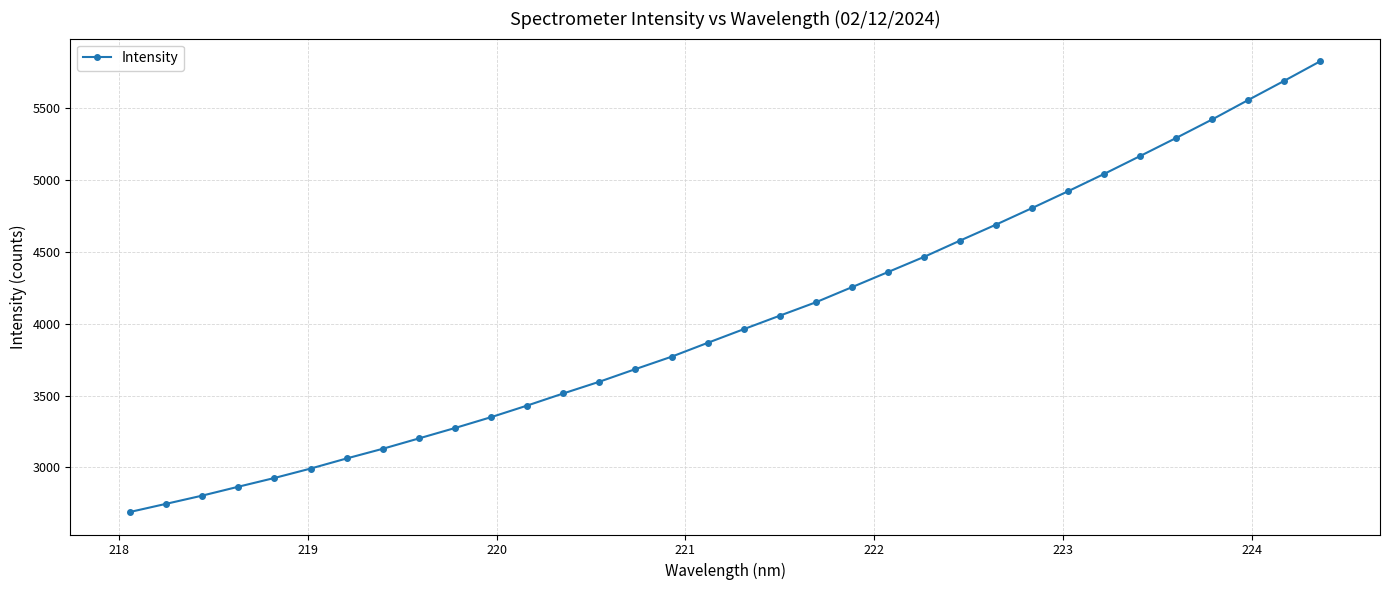

How many data points are less than 3962?

17